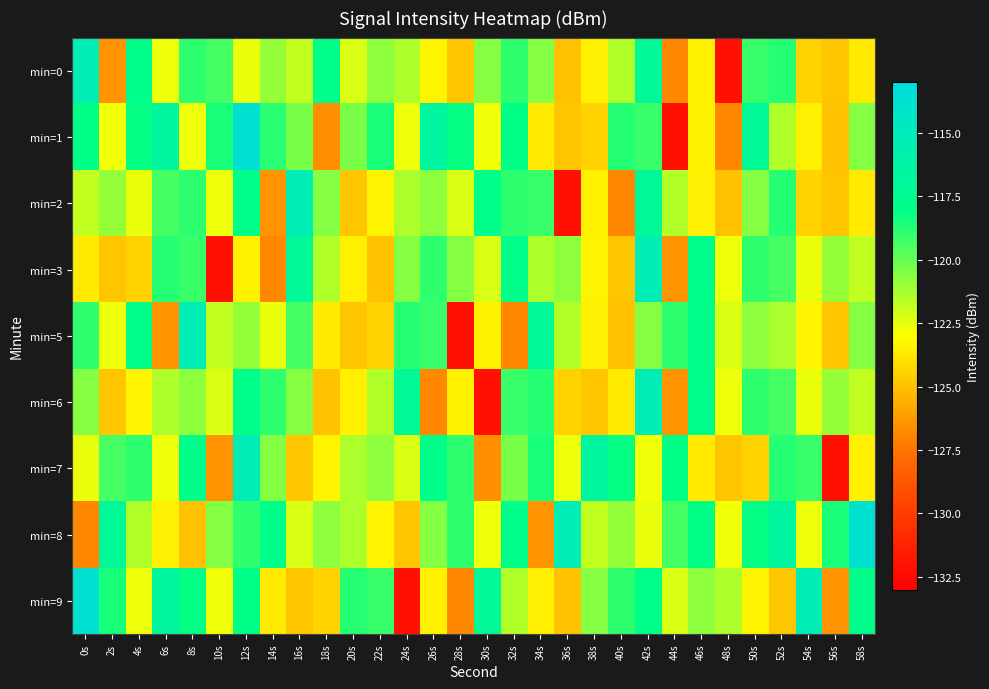

Which series changed the most between 22s and 28s?

min=9